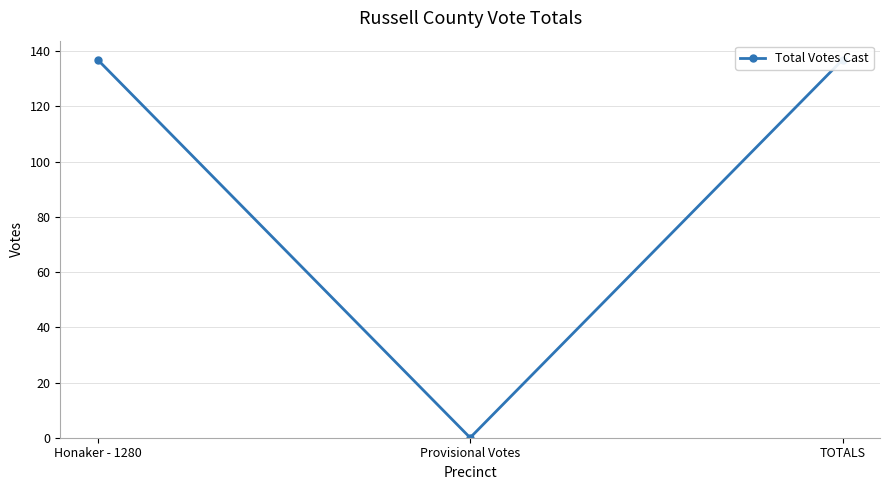

How many distinct data groups are displayed?

1